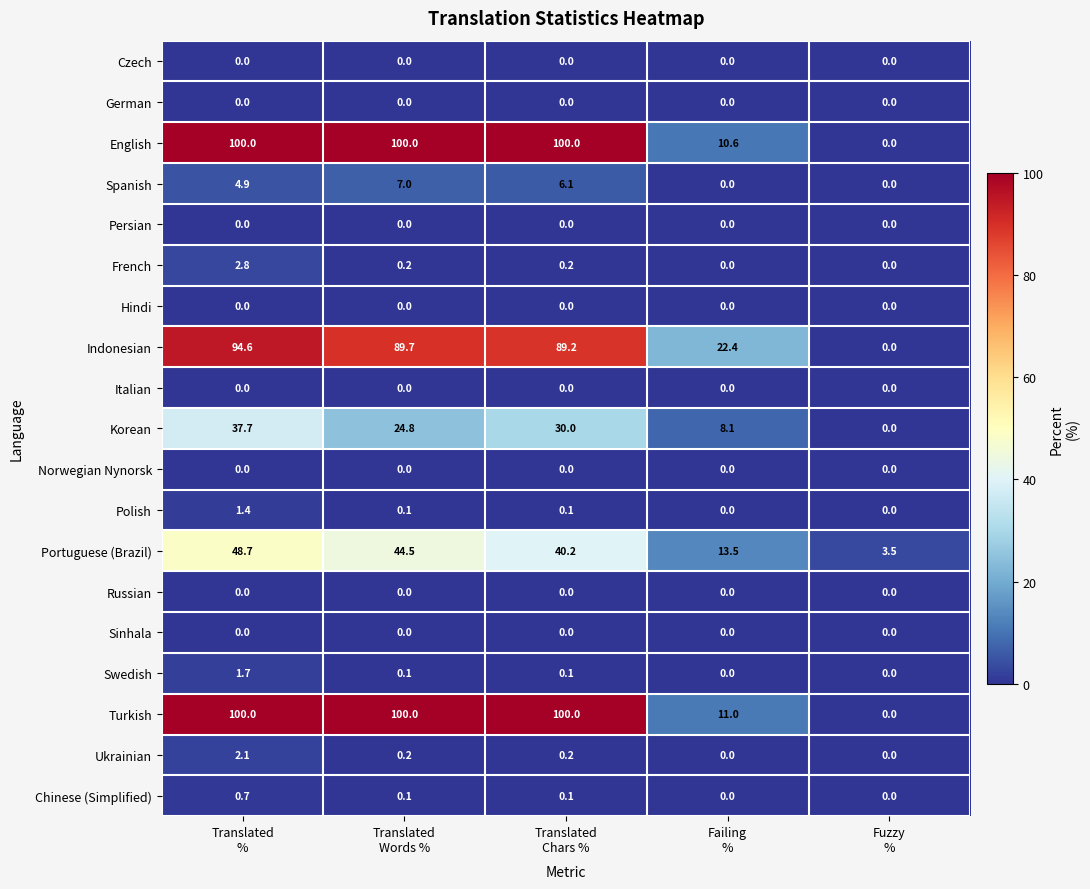

What is the difference between the maximum and minimum values in the Swedish series?

1.7